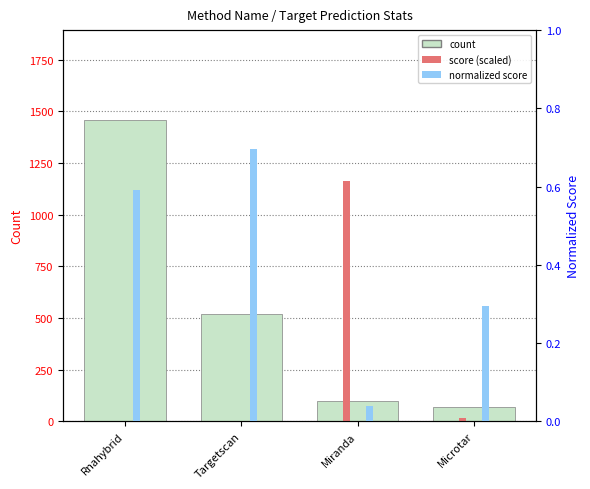

What is the difference between the highest and lowest values at Microtar?

66.7